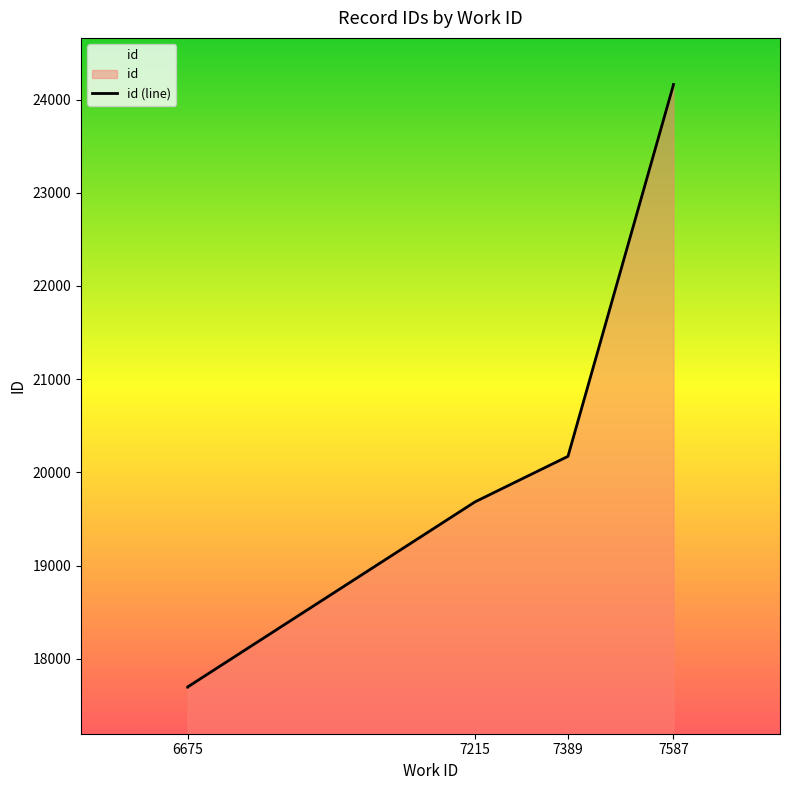

How many distinct data groups are displayed?

1